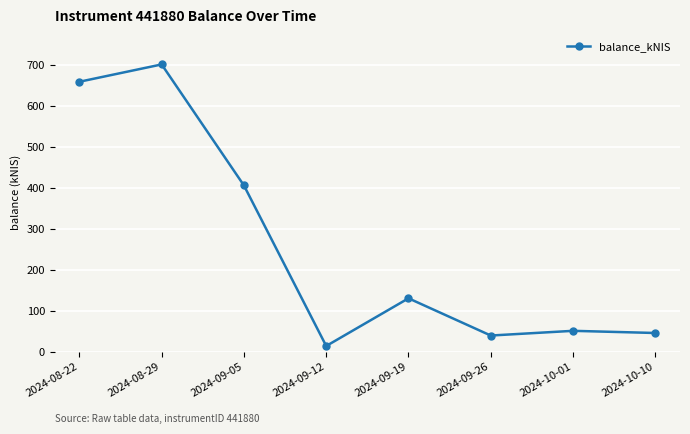

Reading left to right, extract all data points from this chart.

658.6	700.9	405.6	13.8	130.2	39.3	50.8	45.5